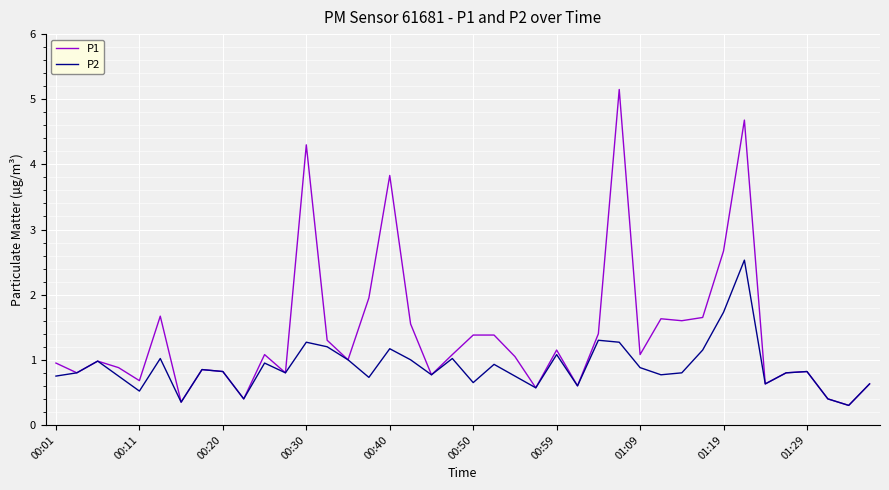

What is the maximum value shown in the chart?

5.2